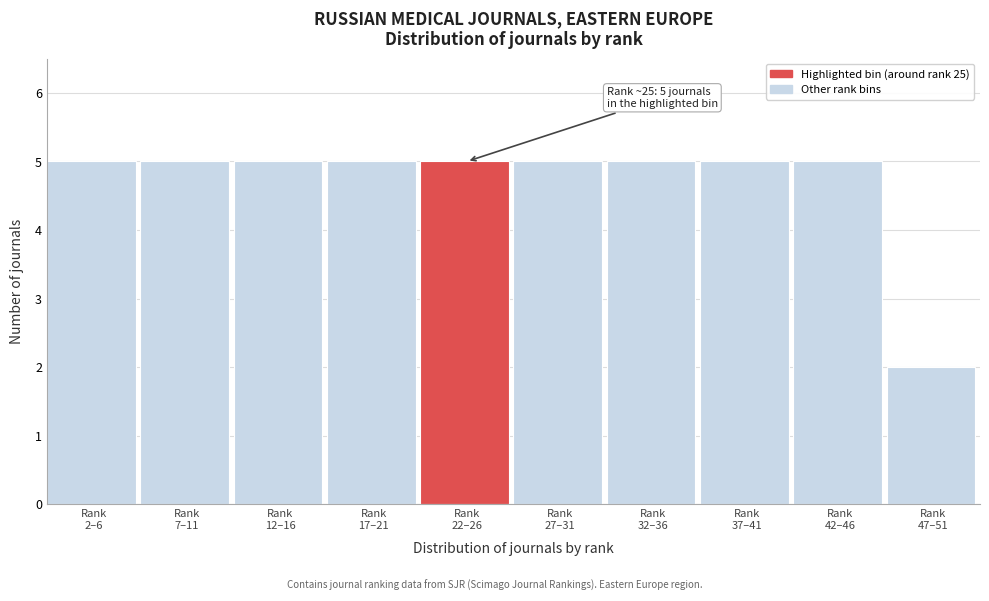

Reading right to left, list all the values displayed in this chart.

2	5	5	5	5	5	5	5	5	5